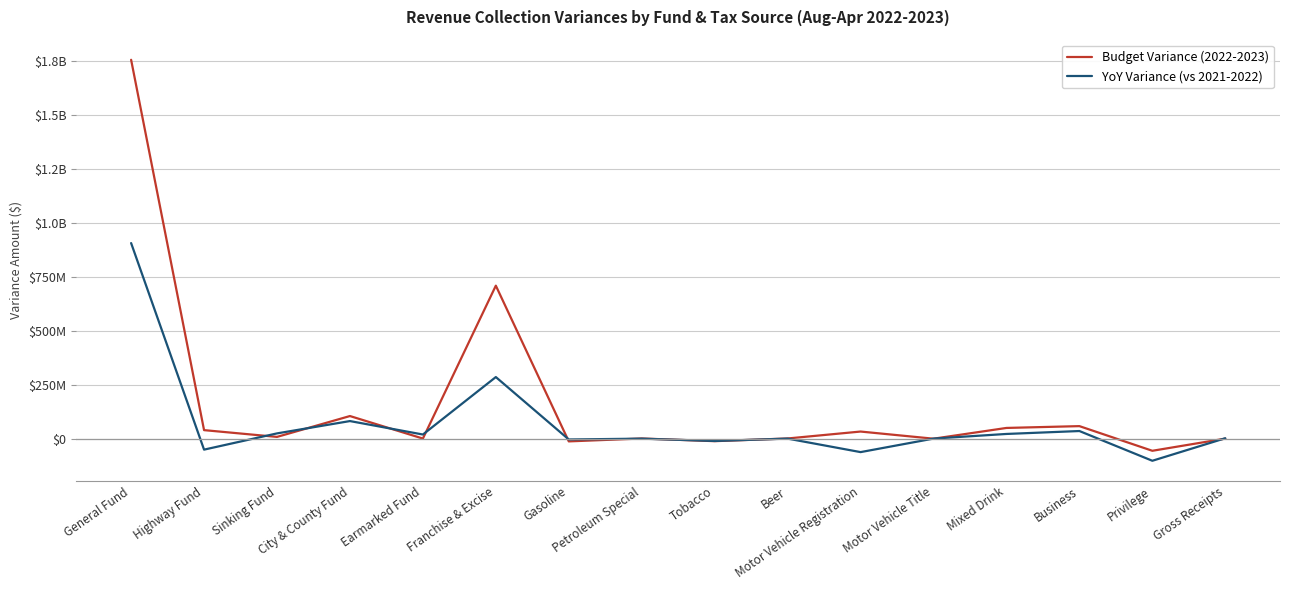

Which series has the widest spread of values?

Budget Variance (2022-2023)